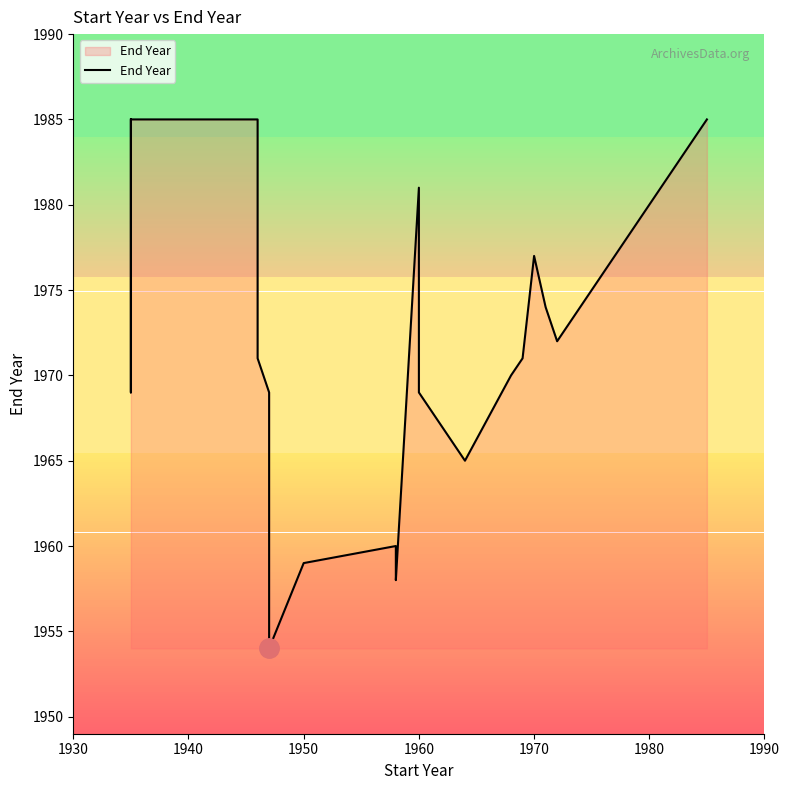

Does the chart display data point markers on the line(s)?

No